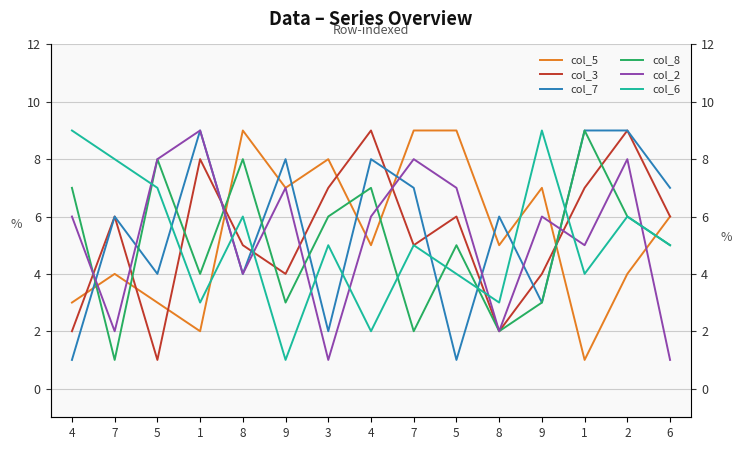

Between which two adjacent categories do col_5 and col_7 first intersect?

4 and 7